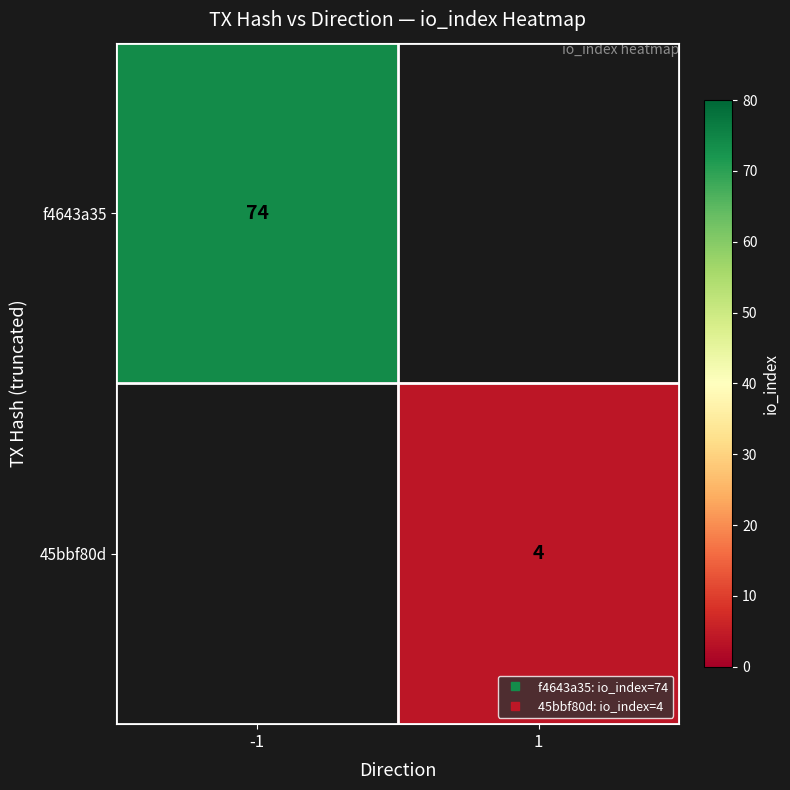

At which label does 45bbf80d reach its minimum?

-1